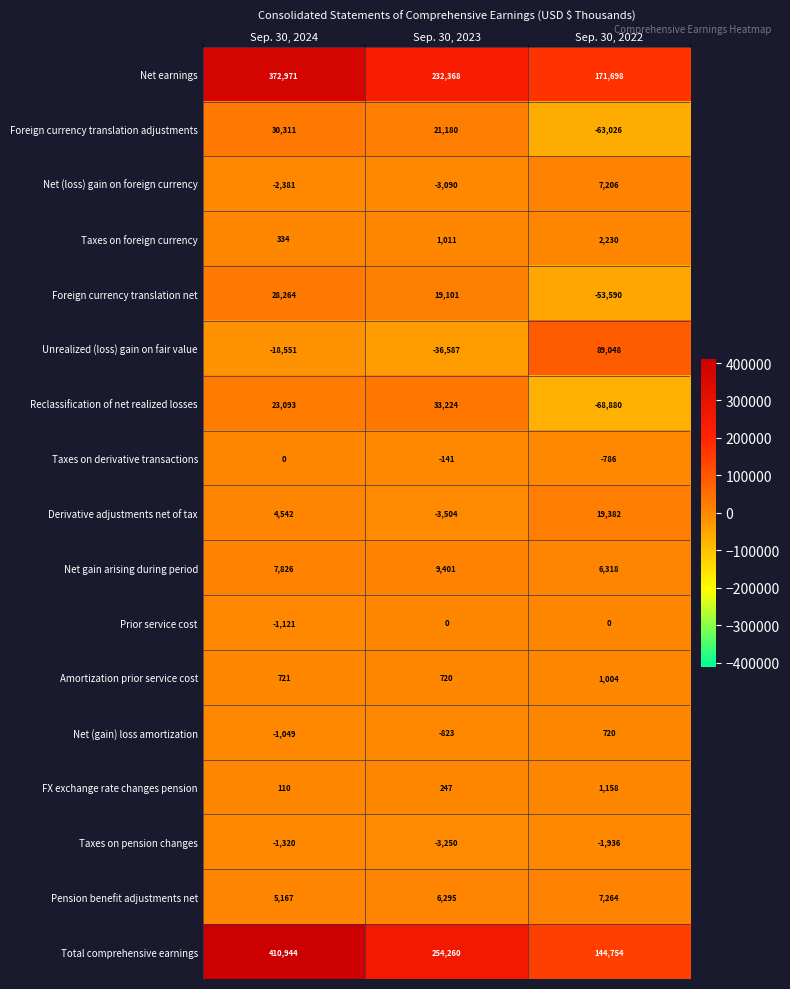

List the labels in order of Taxes on derivative transactions value, smallest first.

Sep. 30, 2022, Sep. 30, 2023, Sep. 30, 2024